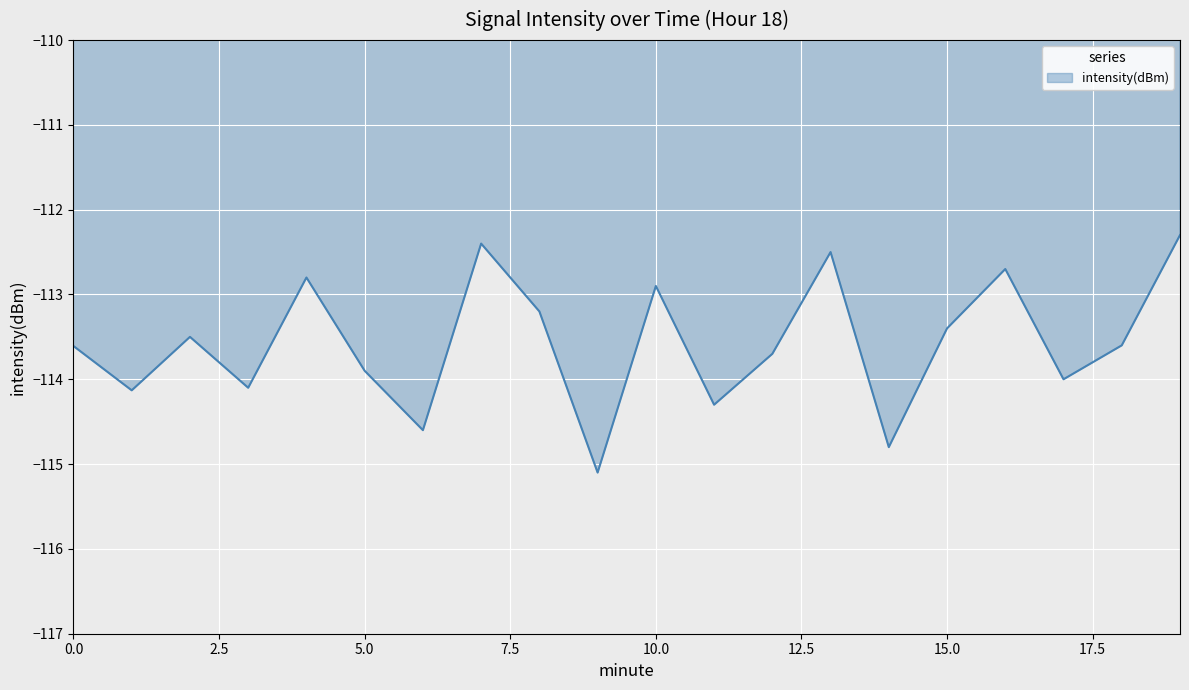

What is the minimum value shown in the chart?

-115.1